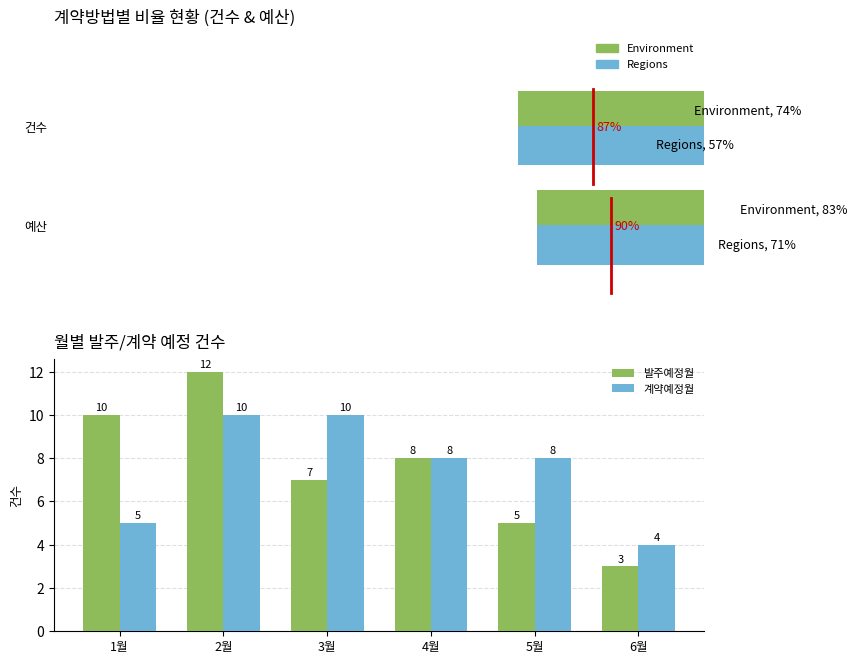

What is the value of the 발주예정월 bar at the 1st from the left?

10